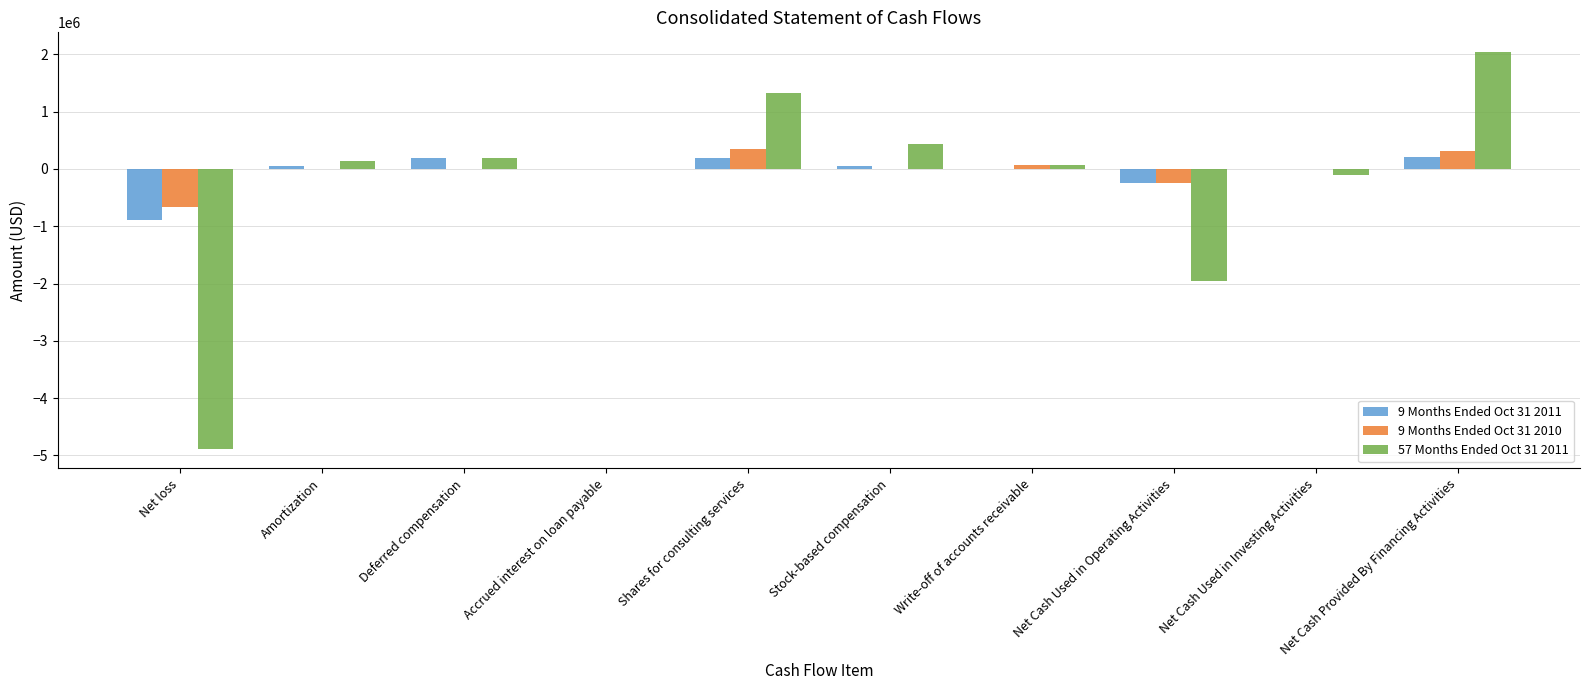

Which series has the largest range (max minus min)?

57 Months Ended Oct 31 2011